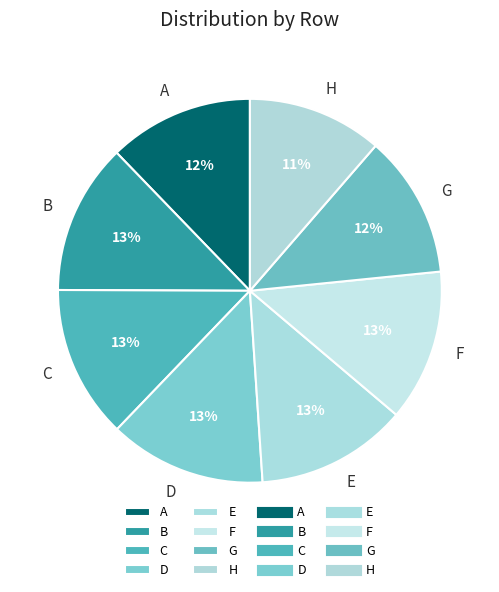

To the nearest percent, what is the average slice percentage?

12%